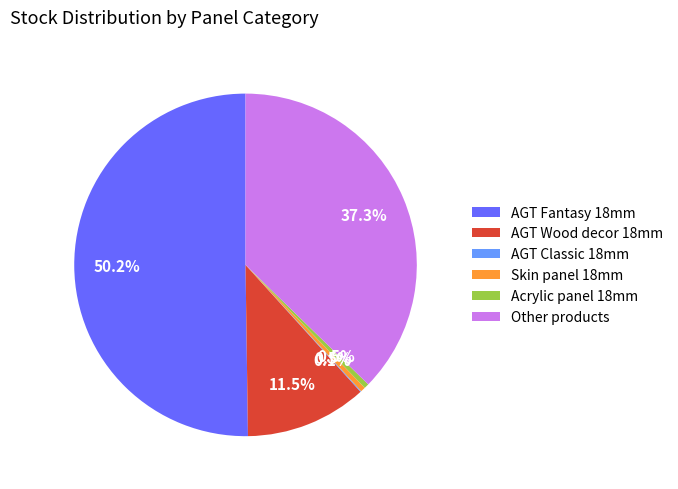

What is the largest slice in the pie chart?

AGT Fantasy 18mm